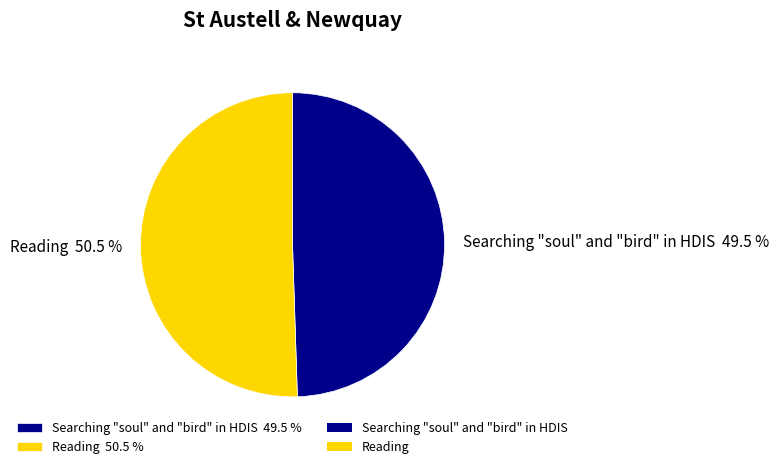

Which has a higher value, Searching "soul" and "bird" in HDIS or Reading?

Reading